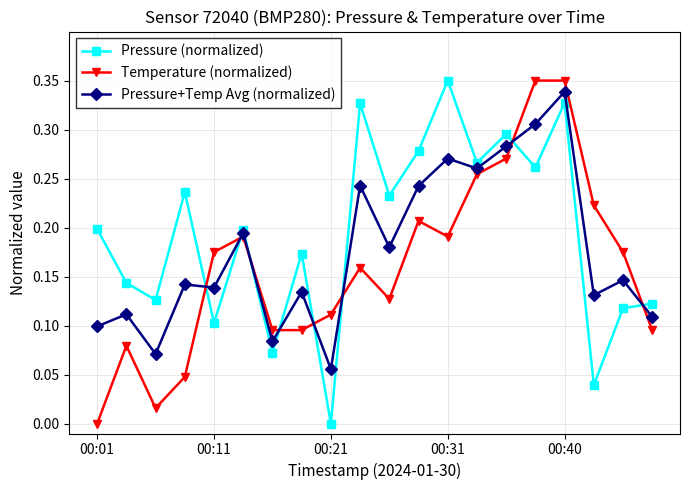

True or false: Pressure+Temp Avg (normalized) has more than 2 interior local peaks.

True